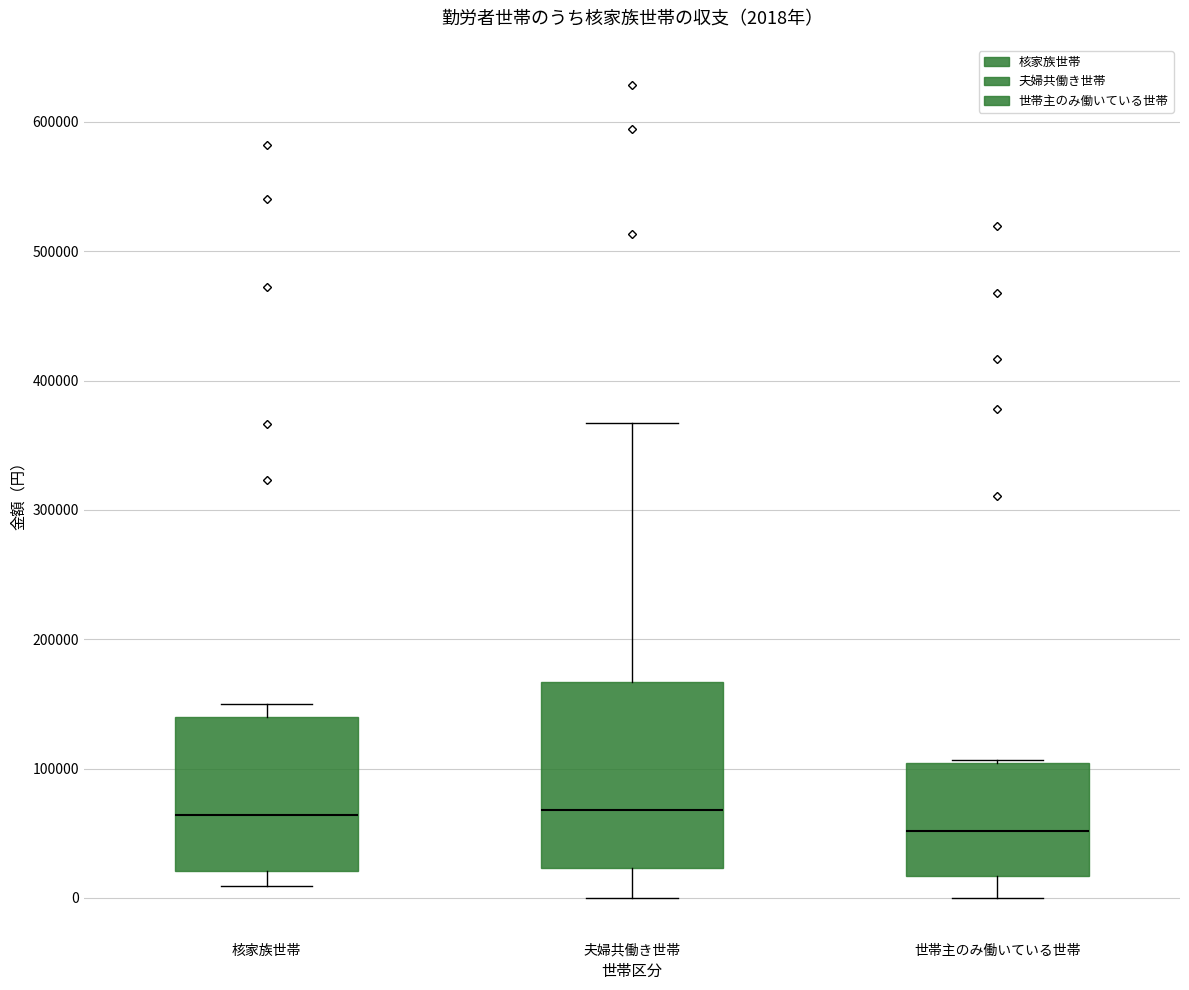

Which box's median line is the lowest?

世帯主のみ働いている世帯